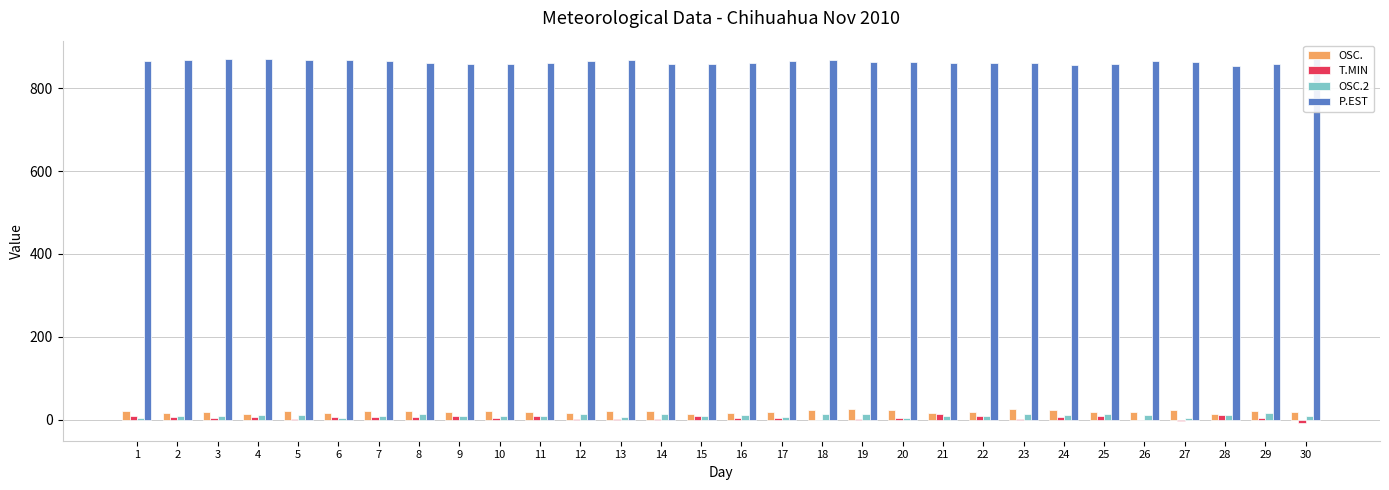

What is the value of the T.MIN bar at the 7th from the left?

5.5